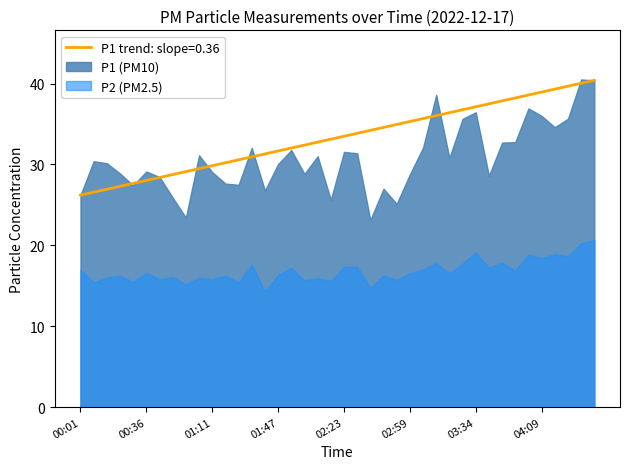

What are all the series names shown in the legend?

P1, P2